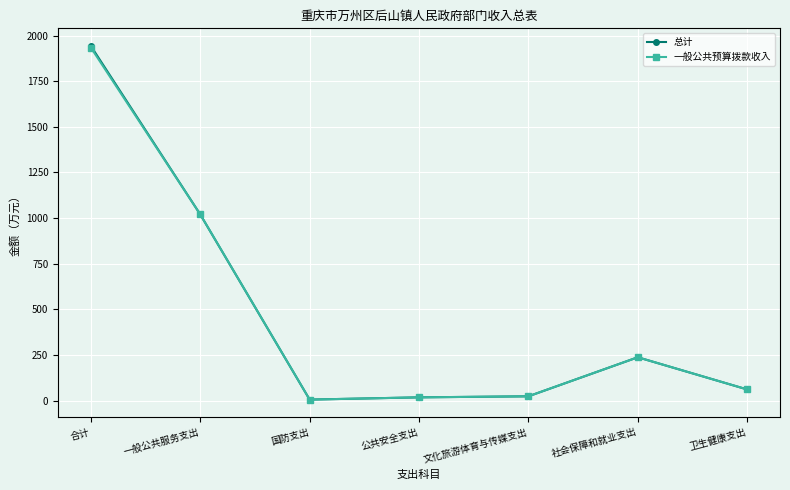

What is the label of the 4th point from the left?

公共安全支出